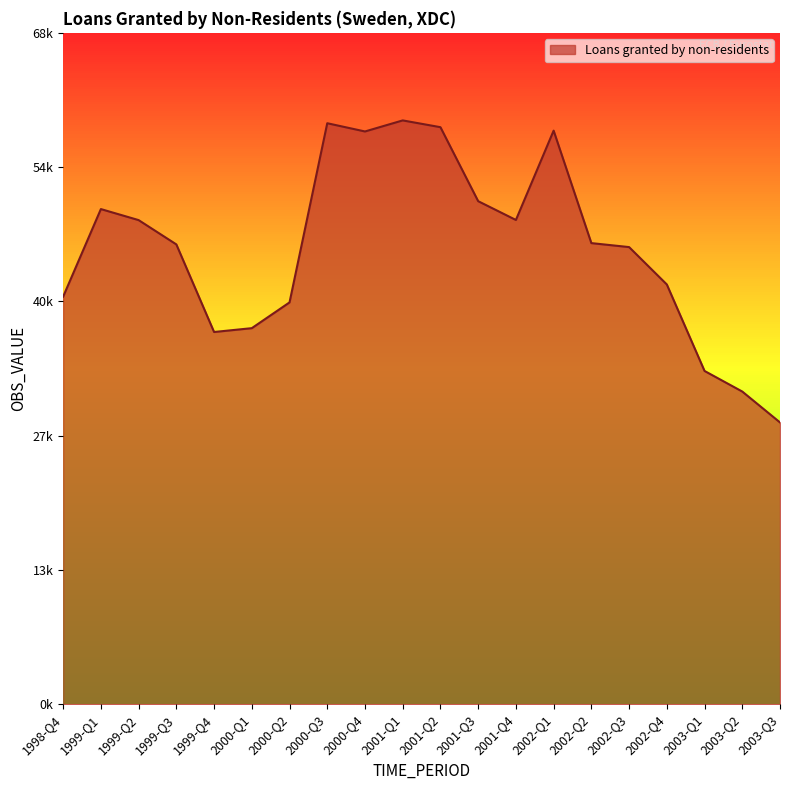

At which label does the data first exceed 46866?

1999-Q1